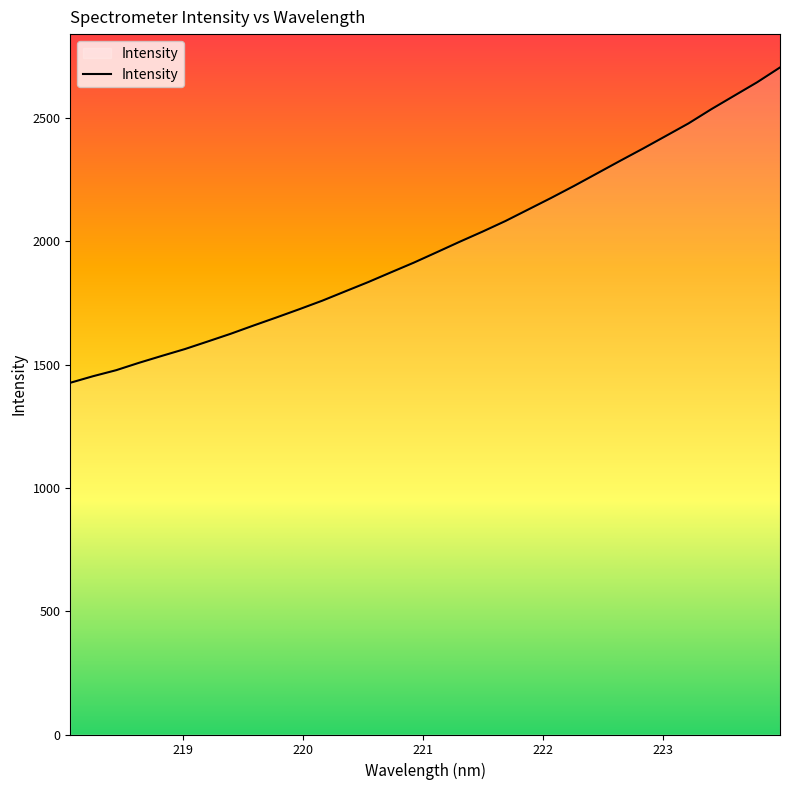

How many lines are shown in the chart?

1